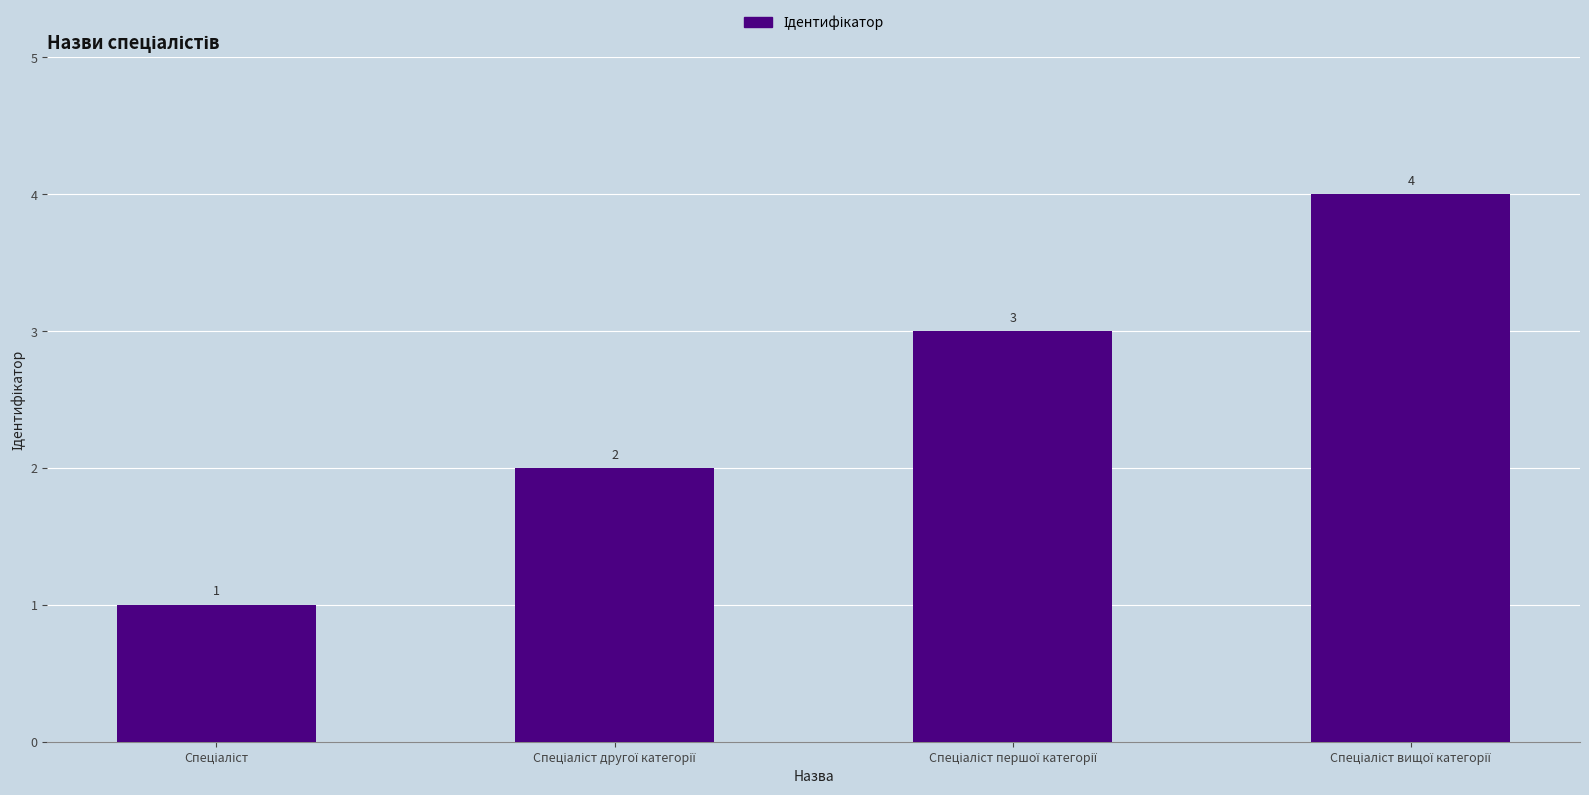

How many data points does each series have?

4